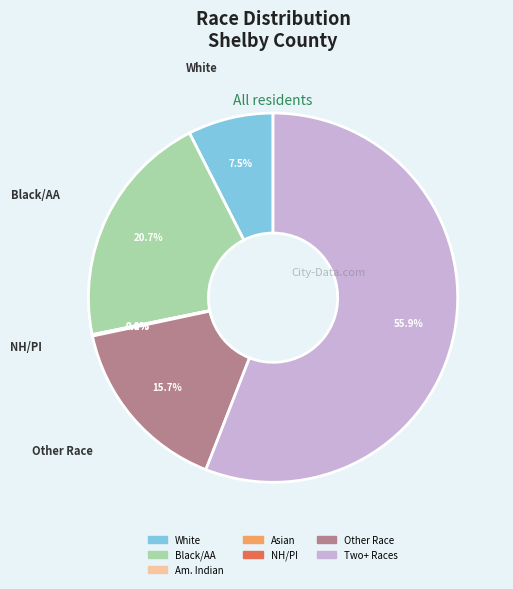

Do Two+ Races and Other Race together represent more than half of the pie?

Yes